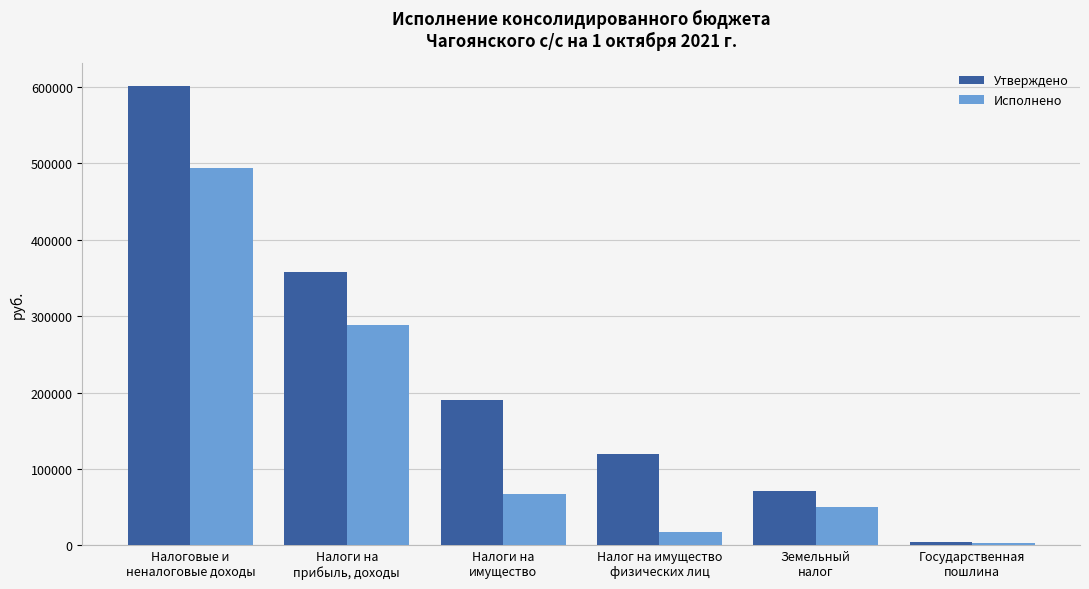

What position from the left is Государственная
пошлина?

6